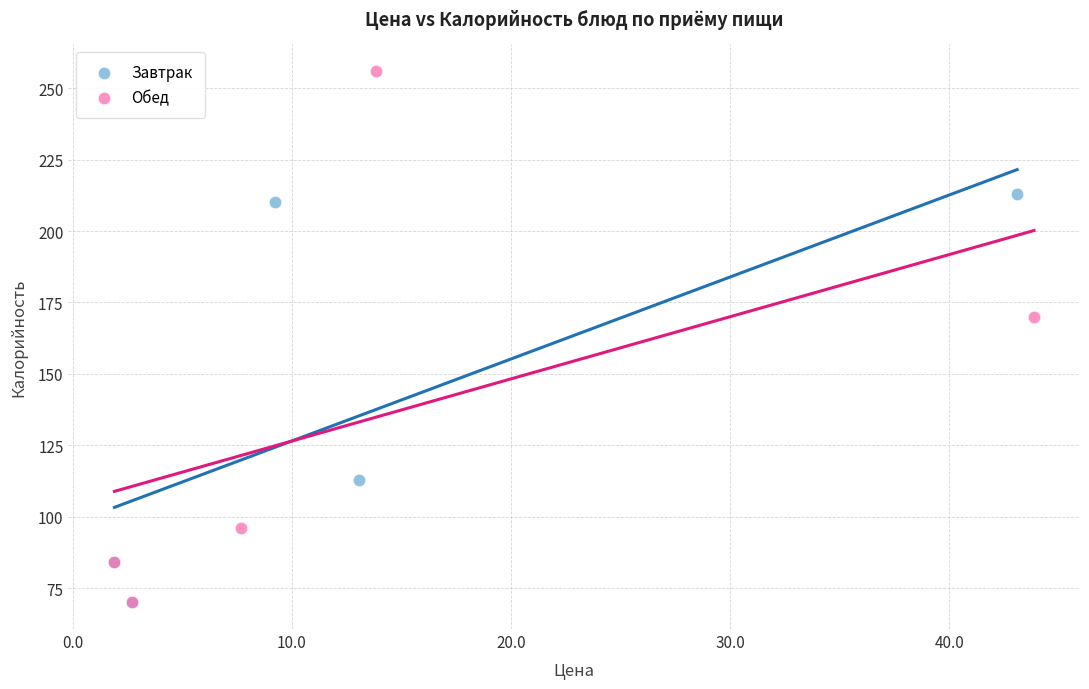

Which series contains the highest Y value?

Обед